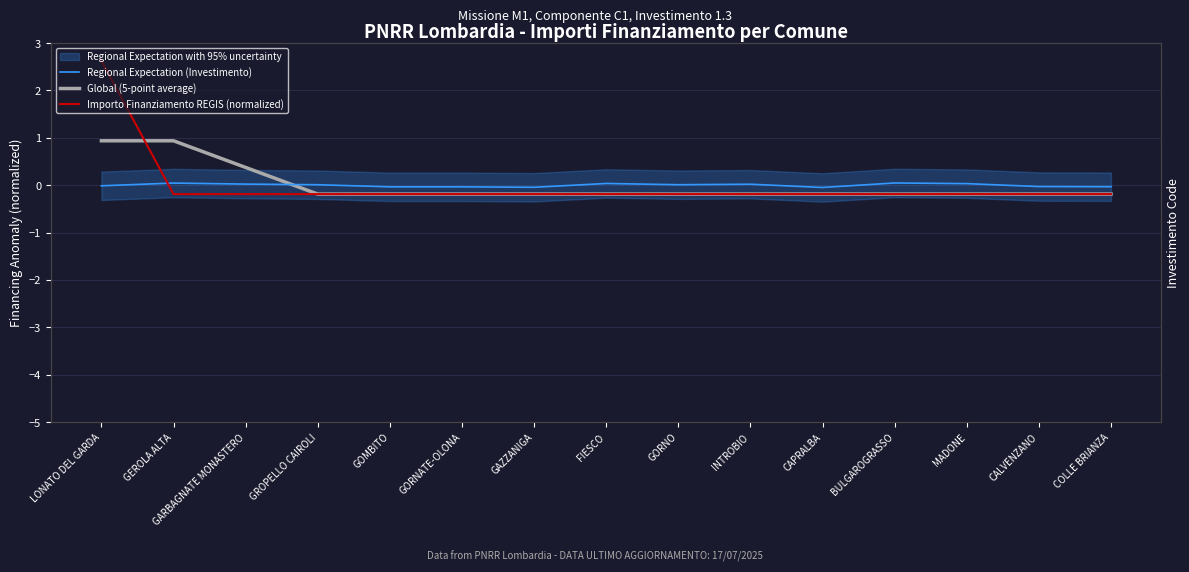

Between CALVENZANO and INTROBIO, which is larger?

INTROBIO